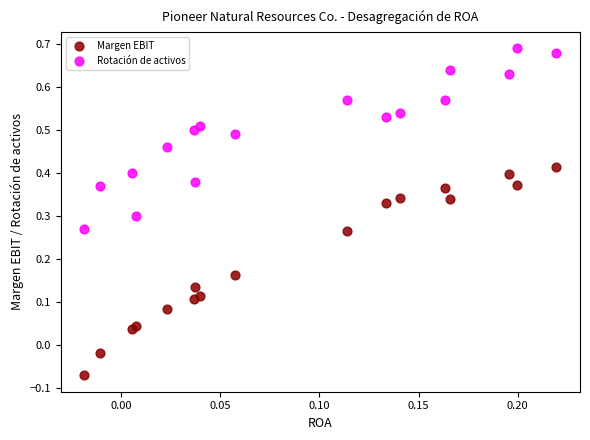

What are all the series names shown in the legend?

Margen EBIT, Rotación de activos